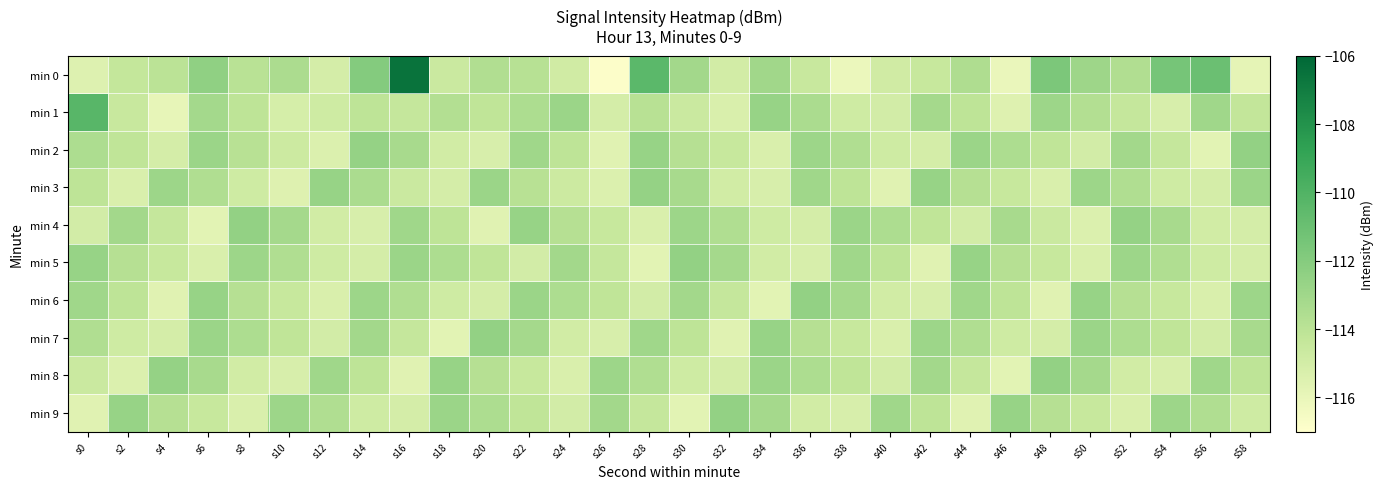

Reading left to right, what are all the values shown in this chart?

min 0: s0=-115.5	s2=-114.3	s4=-114.0	s6=-112.4	s8=-113.9	s10=-113.5	s12=-115.1	s14=-111.9	s16=-106.5	s18=-114.6	s20=-113.6	s22=-113.9	s24=-114.9	s26=-116.8	s28=-110.4	s30=-113.1	s32=-114.9	s34=-113.0	s36=-114.5	s38=-116.1	s40=-114.9	s42=-114.5	s44=-113.5	s46=-116.1	s48=-111.6	s50=-112.9	s52=-113.6	s54=-111.4	s56=-111.0	s58=-115.8
min 1: s0=-110.3	s2=-114.5	s4=-115.9	s6=-113.2	s8=-114.1	s10=-115.1	s12=-114.8	s14=-114.1	s16=-114.4	s18=-113.7	s20=-114.2	s22=-113.5	s24=-112.8	s26=-115.1	s28=-113.9	s30=-114.6	s32=-115.3	s34=-112.7	s36=-113.4	s38=-114.8	s40=-115.0	s42=-113.2	s44=-114.1	s46=-115.5	s48=-112.9	s50=-113.7	s52=-114.4	s54=-115.2	s56=-113.0	s58=-114.3
min 2: s0=-113.5	s2=-114.2	s4=-115.1	s6=-112.8	s8=-113.9	s10=-114.7	s12=-115.4	s14=-112.6	s16=-113.3	s18=-114.9	s20=-115.2	s22=-113.0	s24=-114.1	s26=-115.6	s28=-112.7	s30=-113.8	s32=-114.5	s34=-115.3	s36=-112.9	s38=-113.6	s40=-114.8	s42=-115.1	s44=-112.8	s46=-113.5	s48=-114.2	s50=-115.0	s52=-113.1	s54=-114.4	s56=-115.7	s58=-112.5
min 3: s0=-114.1	s2=-115.3	s4=-112.9	s6=-113.6	s8=-114.8	s10=-115.5	s12=-112.7	s14=-113.4	s16=-114.6	s18=-115.1	s20=-112.8	s22=-113.9	s24=-114.7	s26=-115.4	s28=-112.6	s30=-113.3	s32=-114.9	s34=-115.2	s36=-113.0	s38=-114.1	s40=-115.6	s42=-112.7	s44=-113.8	s46=-114.5	s48=-115.3	s50=-112.9	s52=-113.6	s54=-114.8	s56=-115.1	s58=-112.8
min 4: s0=-115.0	s2=-113.1	s4=-114.4	s6=-115.7	s8=-112.5	s10=-113.2	s12=-114.9	s14=-115.2	s16=-113.0	s18=-114.1	s20=-115.6	s22=-112.7	s24=-113.8	s26=-114.5	s28=-115.3	s30=-112.9	s32=-113.6	s34=-114.8	s36=-115.1	s38=-112.8	s40=-113.5	s42=-114.2	s44=-115.0	s46=-113.3	s48=-114.6	s50=-115.4	s52=-112.6	s54=-113.3	s56=-114.9	s58=-115.1
min 5: s0=-112.7	s2=-113.8	s4=-114.5	s6=-115.3	s8=-112.9	s10=-113.6	s12=-114.8	s14=-115.1	s16=-112.8	s18=-113.5	s20=-114.2	s22=-115.0	s24=-113.1	s26=-114.4	s28=-115.7	s30=-112.5	s32=-113.2	s34=-114.9	s36=-115.2	s38=-113.0	s40=-114.1	s42=-115.6	s44=-112.7	s46=-113.8	s48=-114.5	s50=-115.3	s52=-112.9	s54=-113.6	s56=-114.8	s58=-115.1
min 6: s0=-113.0	s2=-114.1	s4=-115.6	s6=-112.7	s8=-113.8	s10=-114.5	s12=-115.3	s14=-112.9	s16=-113.6	s18=-114.8	s20=-115.1	s22=-112.8	s24=-113.5	s26=-114.2	s28=-115.0	s30=-113.1	s32=-114.4	s34=-115.7	s36=-112.5	s38=-113.2	s40=-114.9	s42=-115.2	s44=-113.0	s46=-114.1	s48=-115.6	s50=-112.7	s52=-113.8	s54=-114.5	s56=-115.3	s58=-112.9
min 7: s0=-113.6	s2=-114.8	s4=-115.1	s6=-112.8	s8=-113.5	s10=-114.2	s12=-115.0	s14=-113.1	s16=-114.4	s18=-115.7	s20=-112.5	s22=-113.2	s24=-114.9	s26=-115.2	s28=-113.0	s30=-114.1	s32=-115.6	s34=-112.7	s36=-113.8	s38=-114.5	s40=-115.3	s42=-112.9	s44=-113.6	s46=-114.8	s48=-115.1	s50=-112.8	s52=-113.5	s54=-114.2	s56=-115.0	s58=-113.3
min 8: s0=-114.6	s2=-115.4	s4=-112.6	s6=-113.3	s8=-114.9	s10=-115.2	s12=-113.0	s14=-114.1	s16=-115.6	s18=-112.7	s20=-113.8	s22=-114.5	s24=-115.3	s26=-112.9	s28=-113.6	s30=-114.8	s32=-115.1	s34=-112.8	s36=-113.5	s38=-114.2	s40=-115.0	s42=-113.1	s44=-114.4	s46=-115.7	s48=-112.5	s50=-113.2	s52=-114.9	s54=-115.2	s56=-113.0	s58=-114.1
min 9: s0=-115.6	s2=-112.7	s4=-113.8	s6=-114.5	s8=-115.3	s10=-112.9	s12=-113.6	s14=-114.8	s16=-115.1	s18=-112.8	s20=-113.5	s22=-114.2	s24=-115.0	s26=-113.1	s28=-114.4	s30=-115.7	s32=-112.5	s34=-113.2	s36=-114.9	s38=-115.2	s40=-113.0	s42=-114.1	s44=-115.6	s46=-112.7	s48=-113.8	s50=-114.5	s52=-115.3	s54=-112.9	s56=-113.6	s58=-114.8